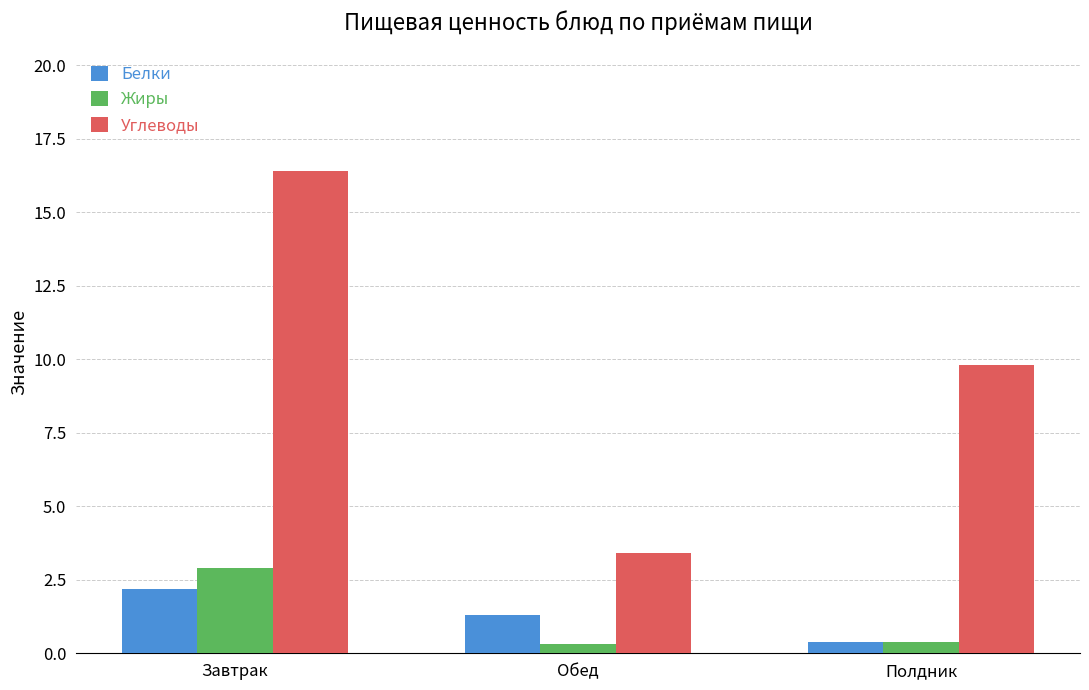

At which category is the sum across all series the highest?

Завтрак